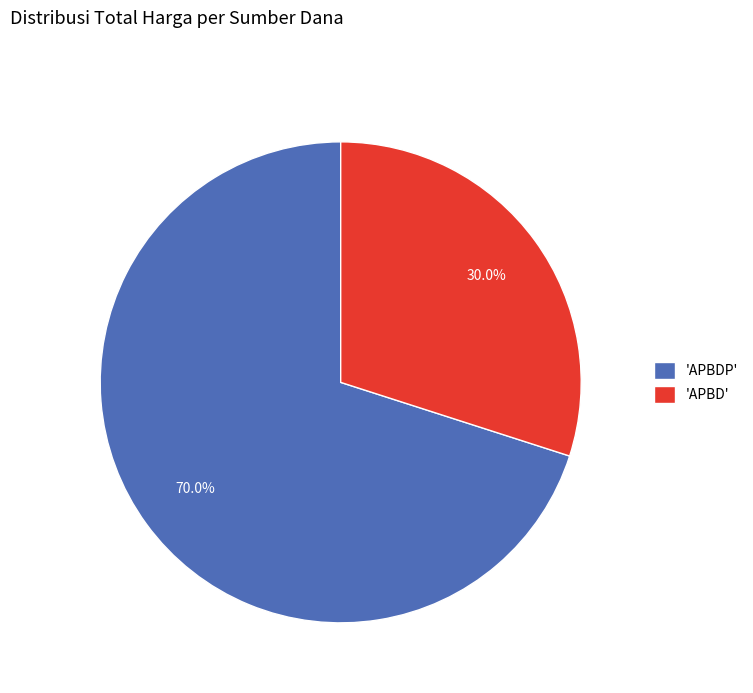

Which slice is the smallest?

'APBD'